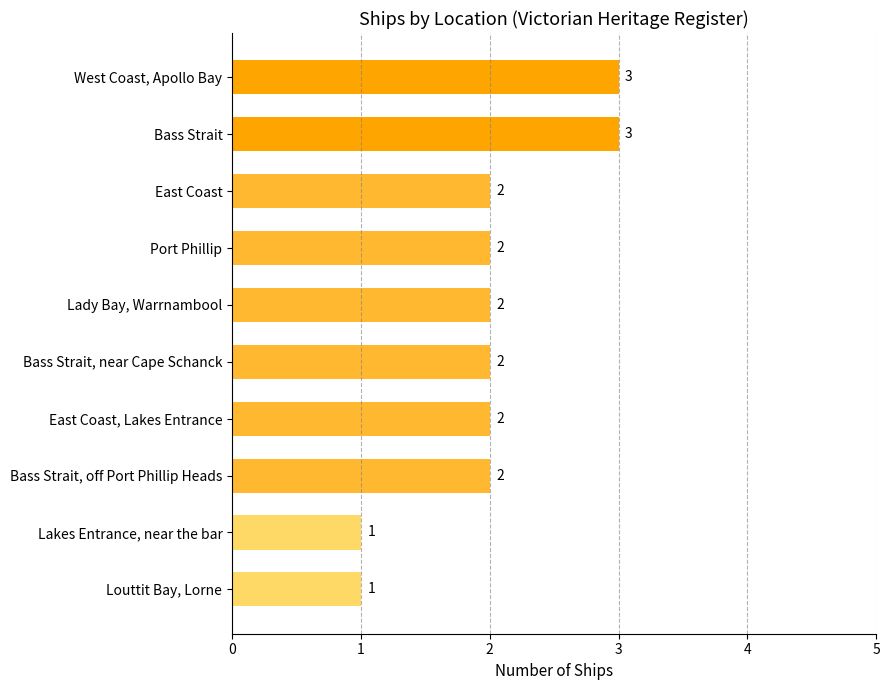

What is the difference between the maximum and minimum values?

2